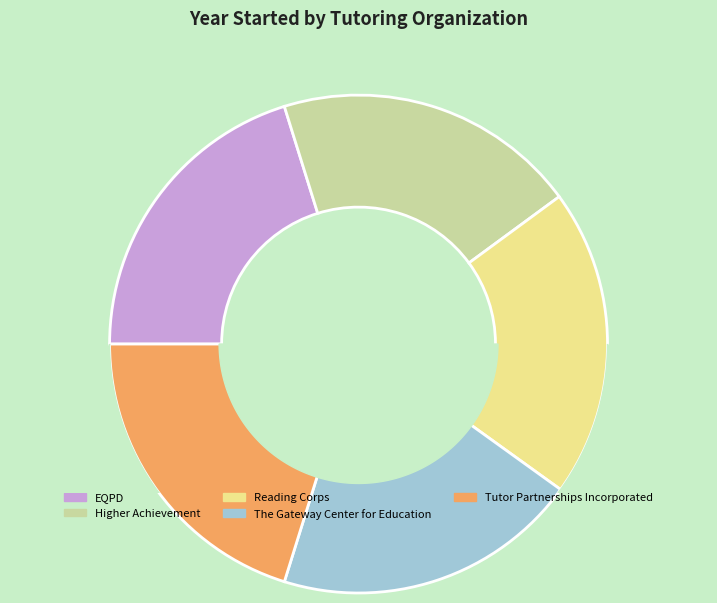

What is the smallest slice in the pie chart?

Higher Achievement